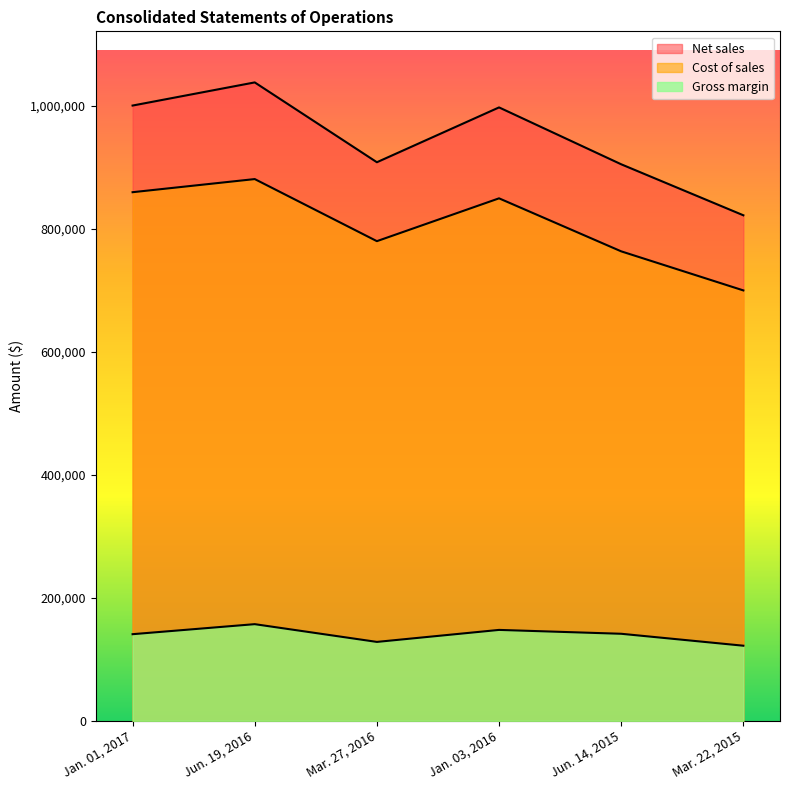

In Gross margin, how many points are lower than both neighbors (excluding endpoints)?

1